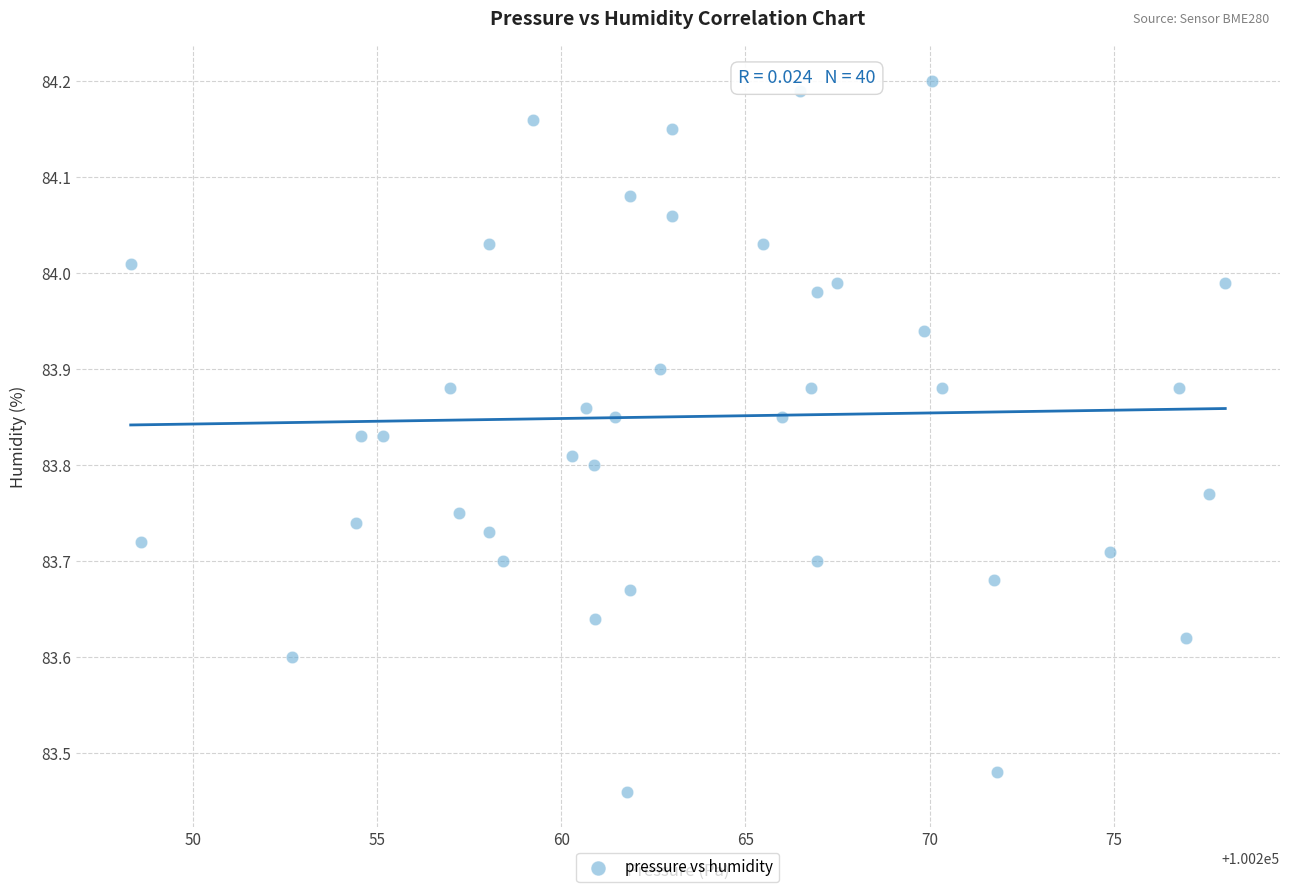

What is the range of Y values (max minus min)?

0.7